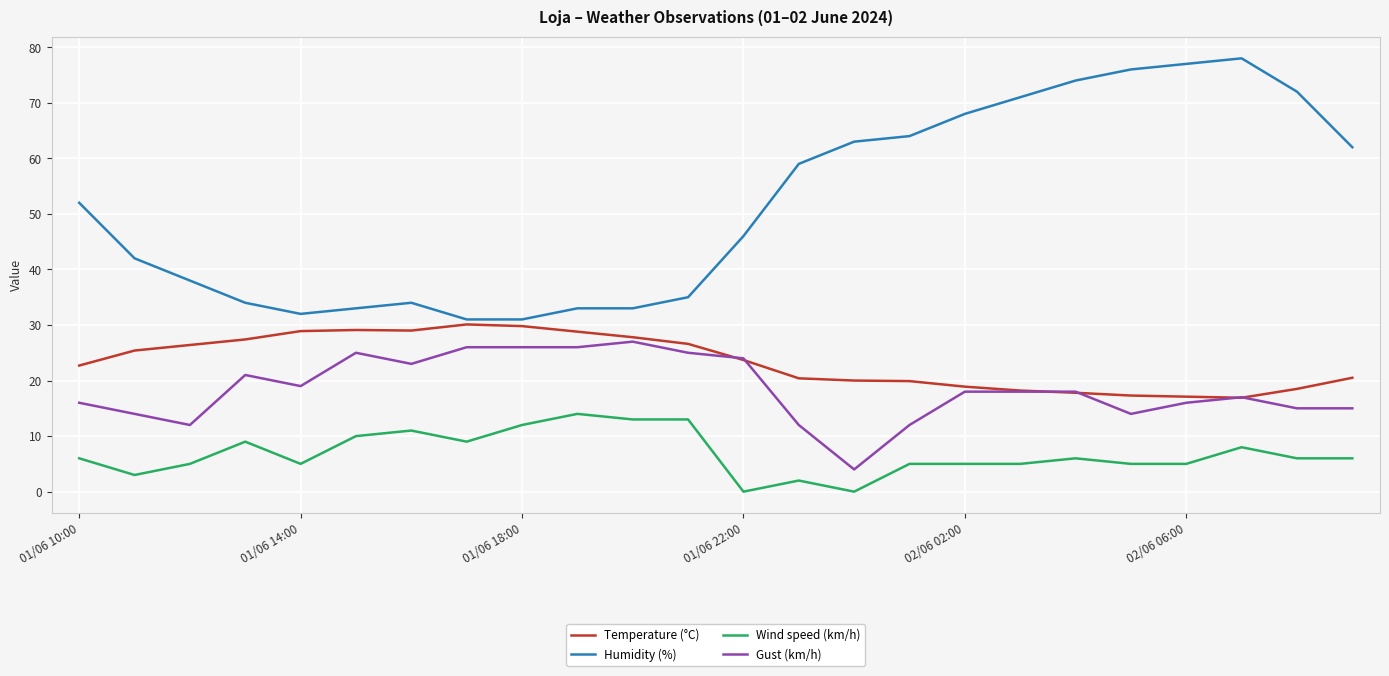

Which series has the largest range (max minus min)?

Humidity (%)